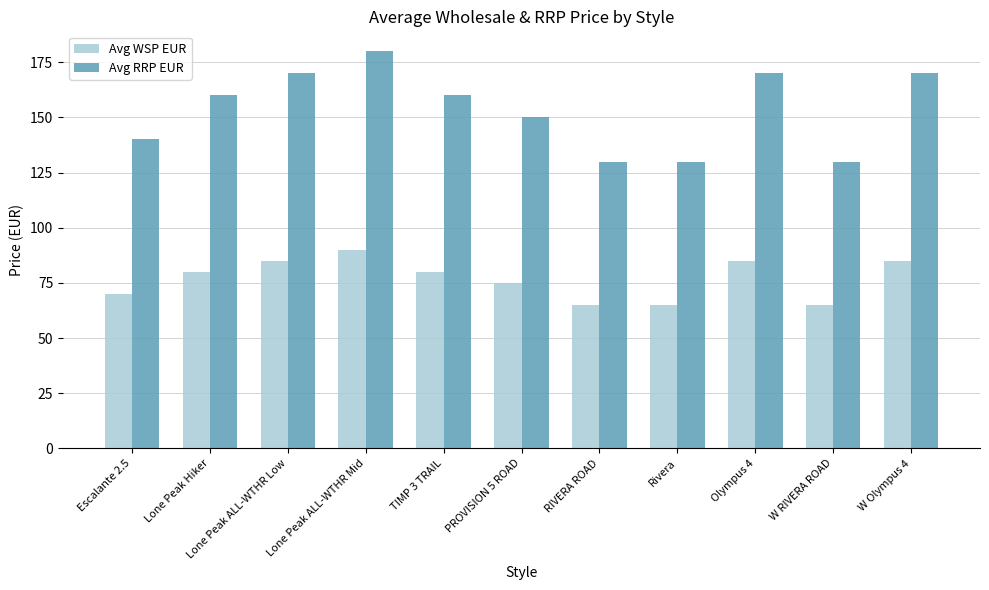

The value of Avg RRP EUR at Olympus 4 is 170. True or false?

True